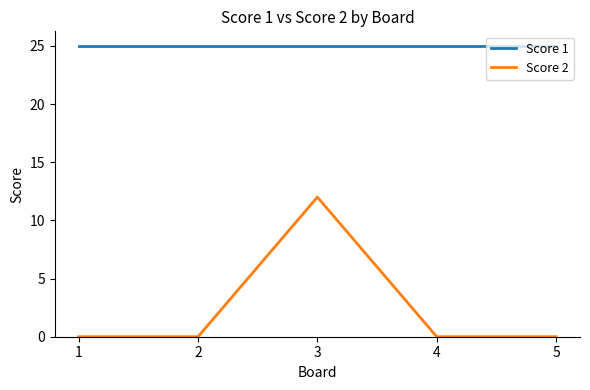

What is the greatest value displayed?

25